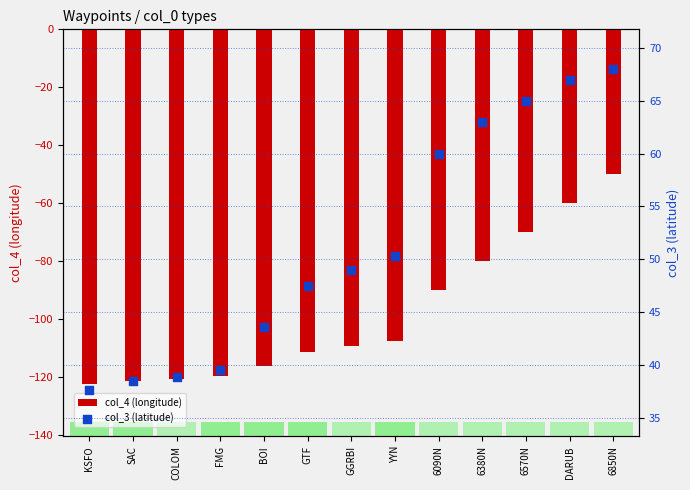

What is the total value across all series at 6570N?

-5.0